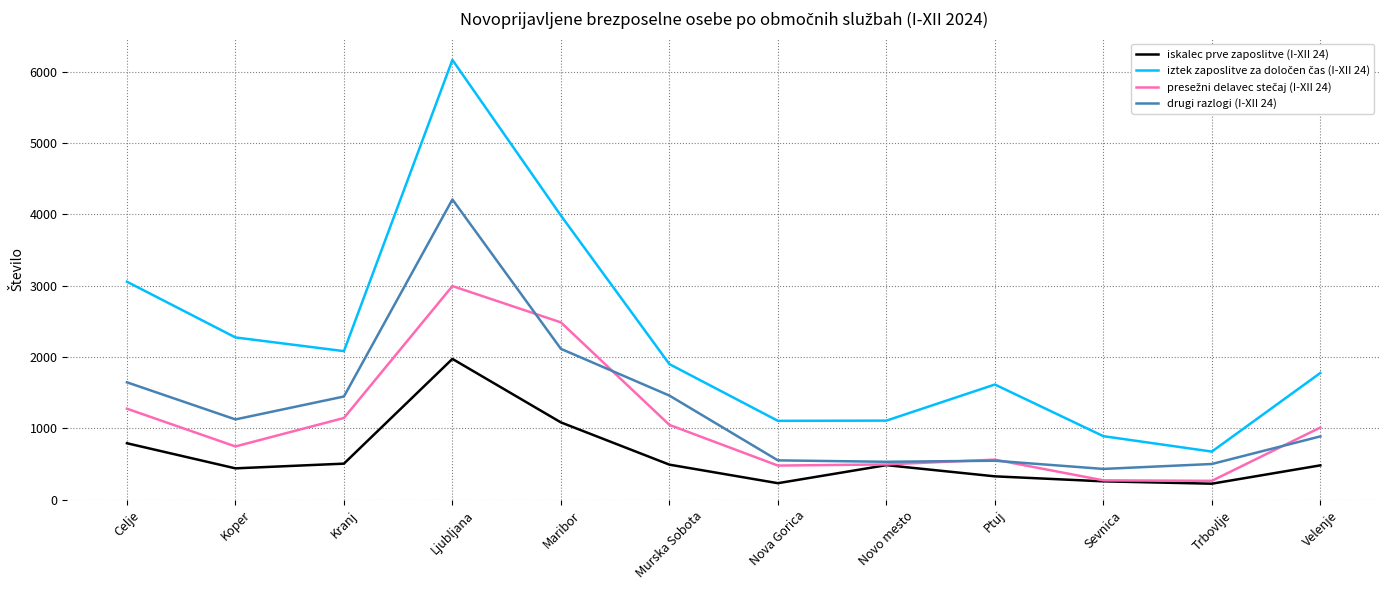

True or false: iskalec prve zaposlitve (I-XII 24) has a value of 258 at Sevnica.

True